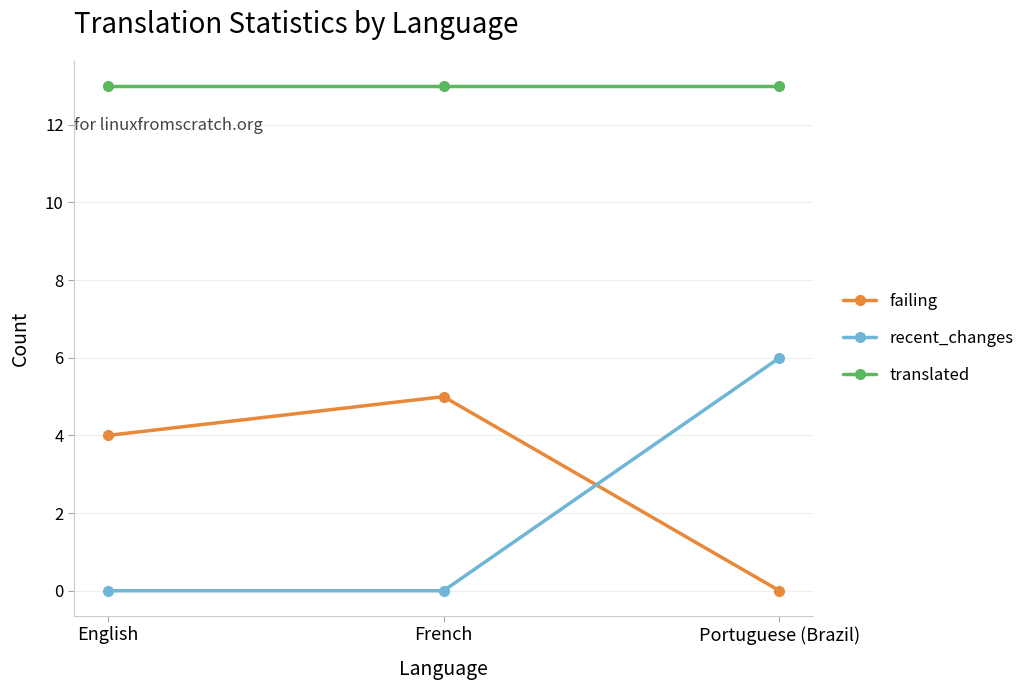

What is the maximum value for translated?

13